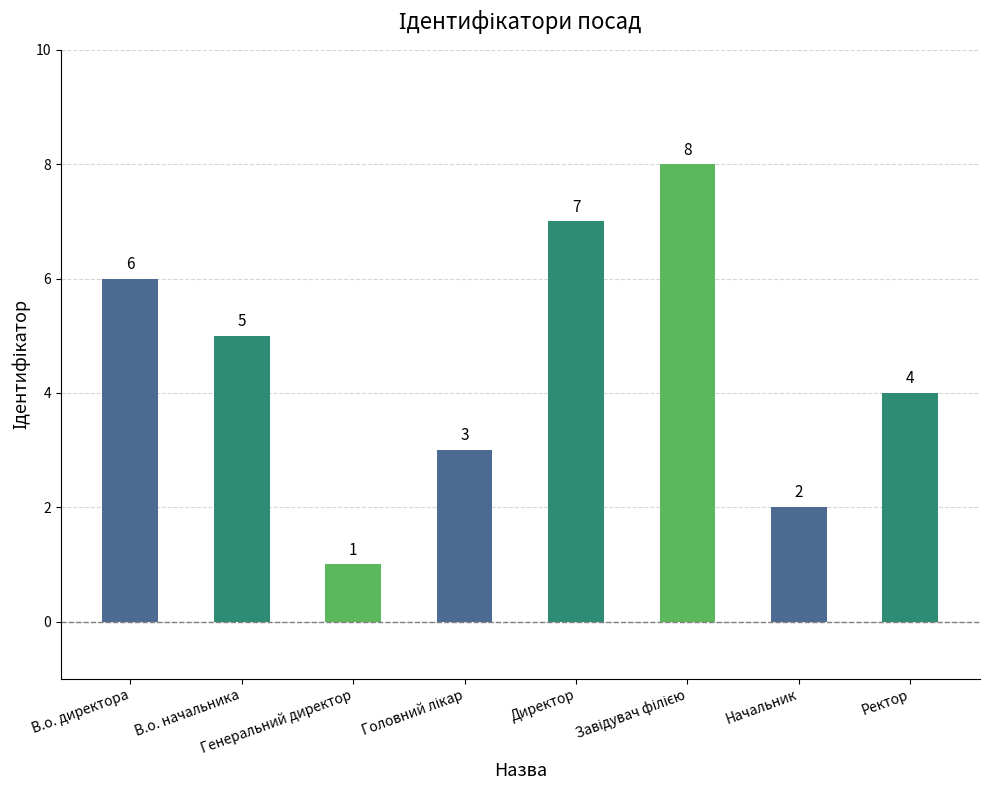

The chart shows a value of 6 at В.о. директора. True or false?

True